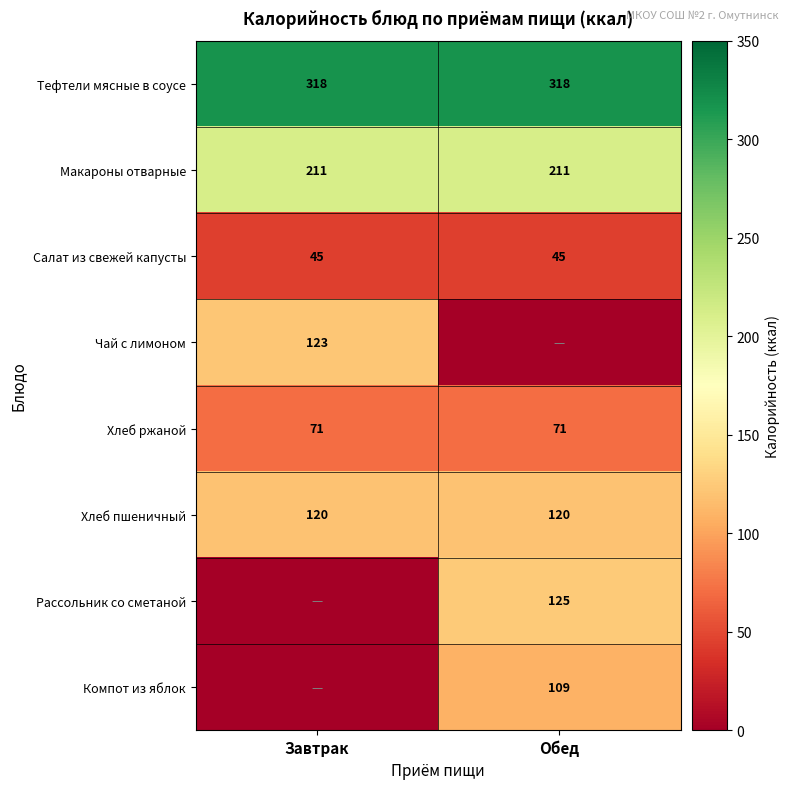

What is the sum of all Тефтели мясные в соусе values?

636